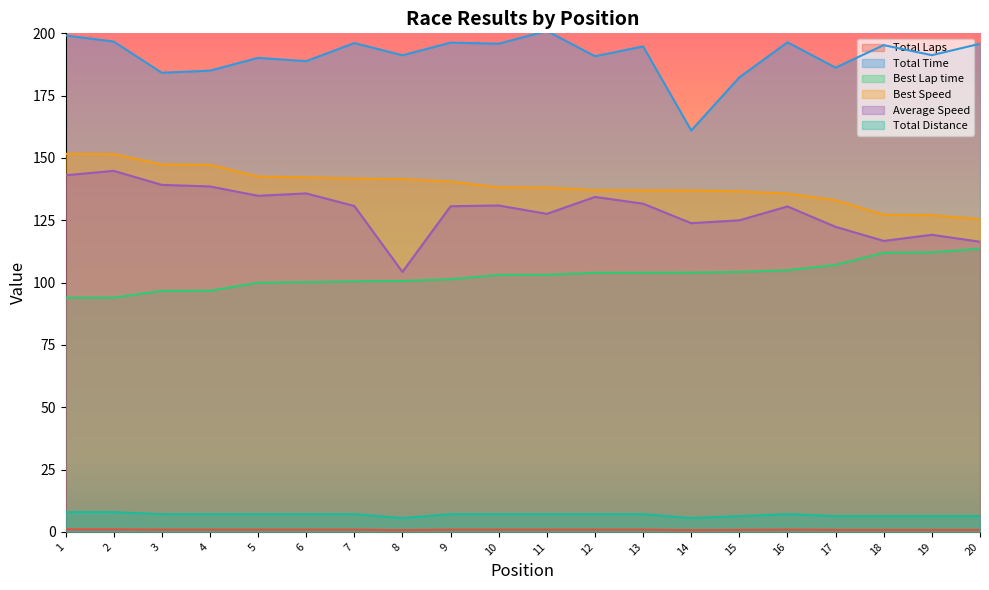

Rank the series at 6 from lowest to highest value.

Total Laps, Total Distance, Best Lap time, Average Speed, Best Speed, Total Time